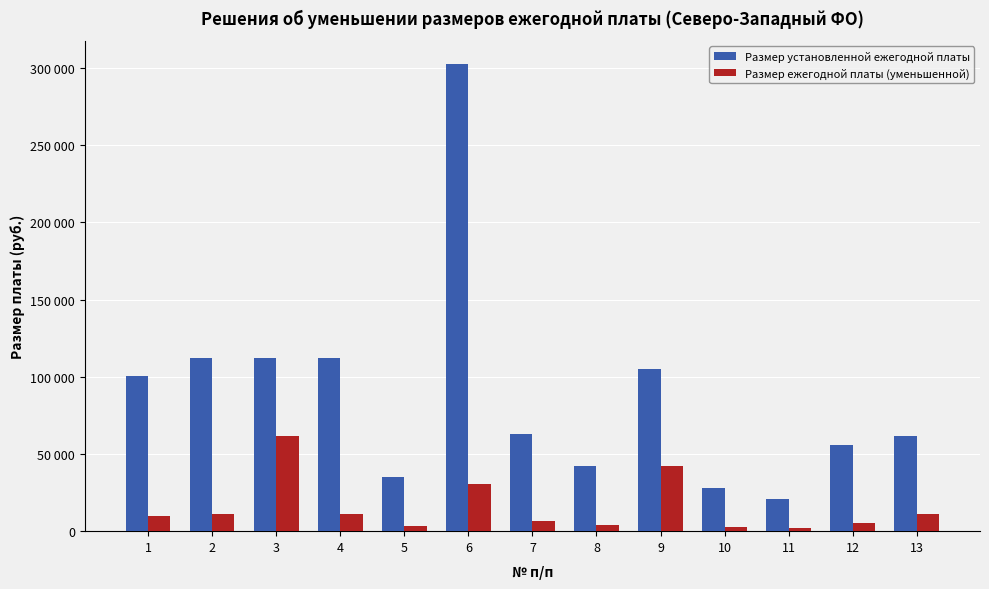

Is it true that Размер установленной ежегодной платы equals 302400 at 6?

True